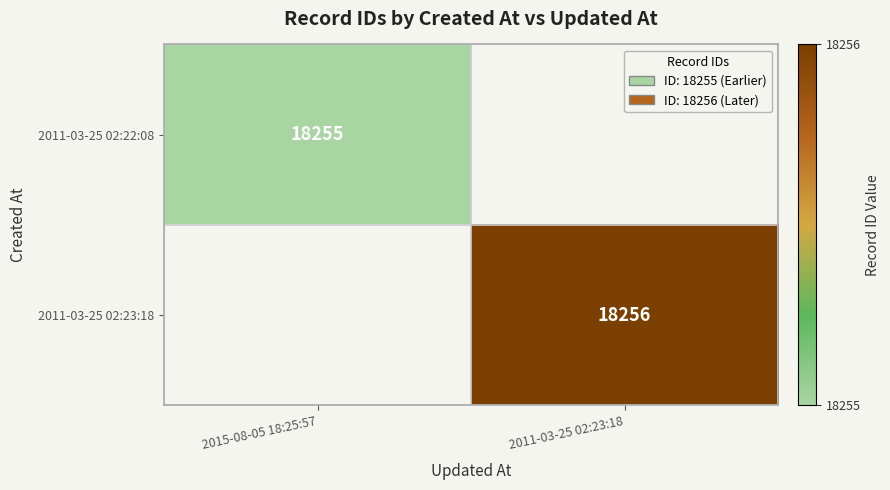

Is the value of 2011-03-25 02:22:08 at 2015-08-05 18:25:57 greater than the value of 2011-03-25 02:23:18 at 2011-03-25 02:23:18?

No